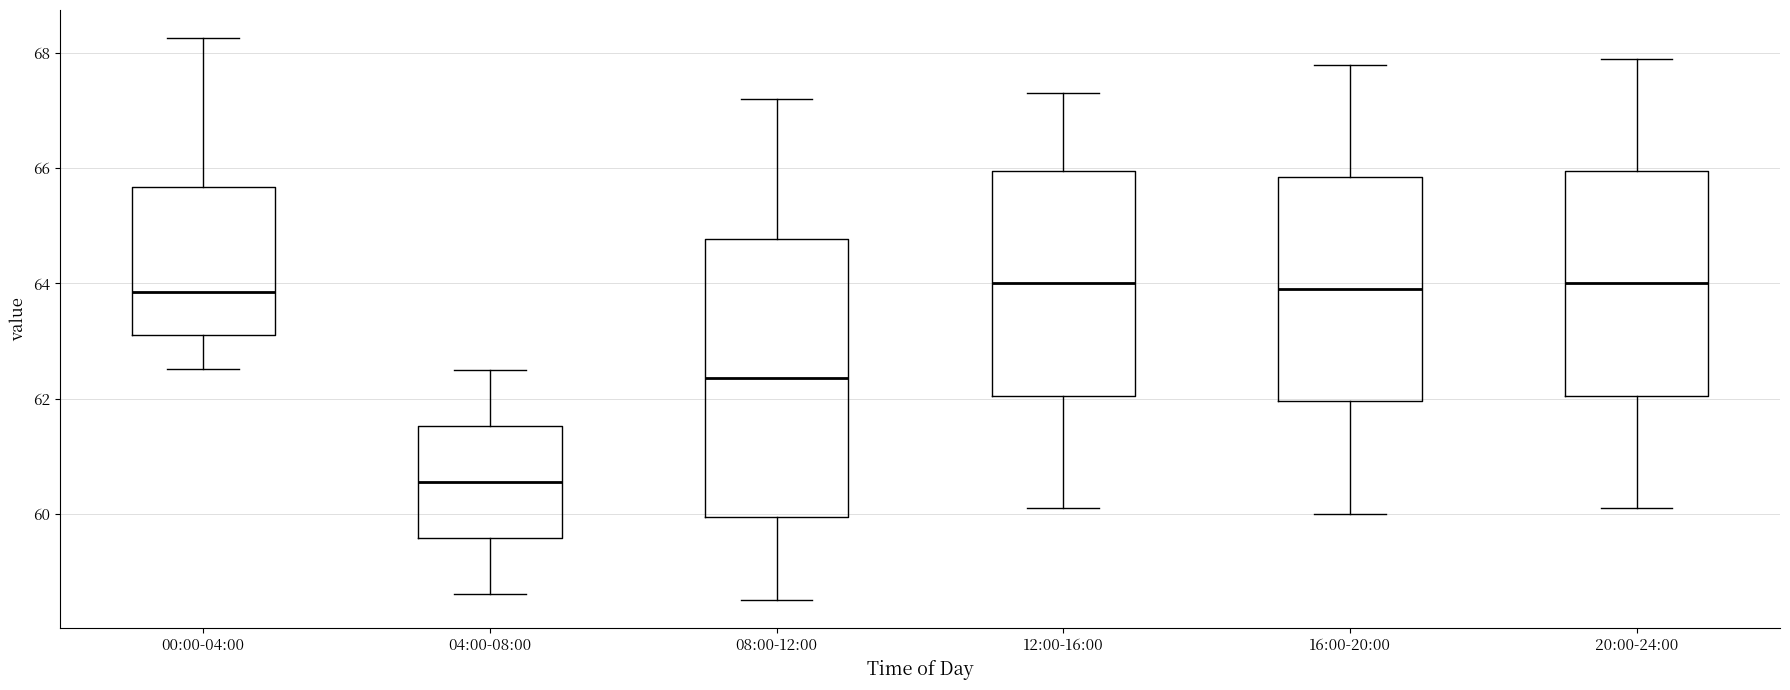

Where does the upper whisker of the box for 12:00-16:00 end on the y-axis? The values are not printed on the chart, so give them approximately, as read against the axis.

67.4